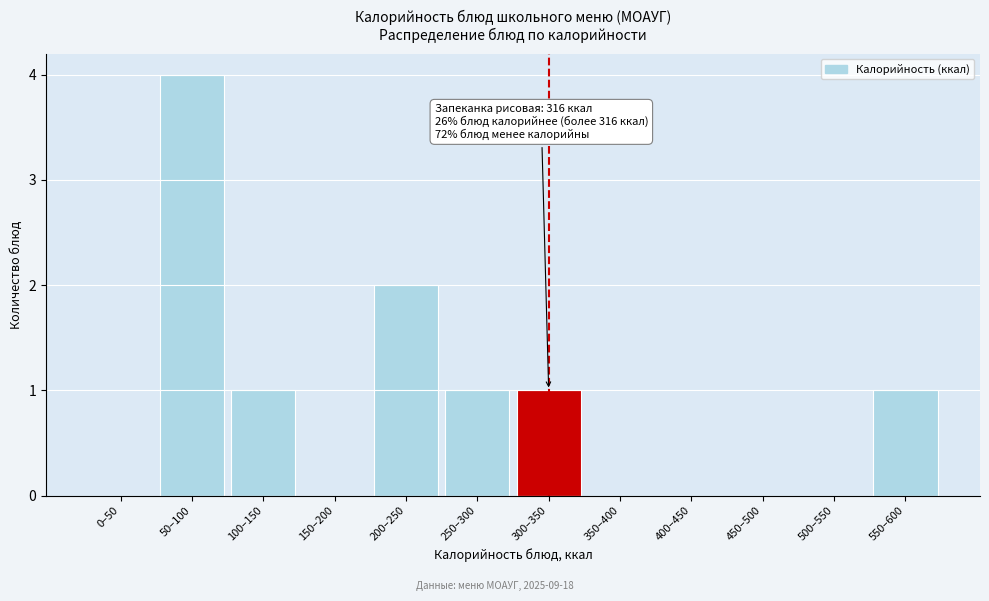

Reading left to right, transcribe all the data shown in this chart.

0–50=0	50–100=4	100–150=1	150–200=0	200–250=2	250–300=1	300–350=1	350–400=0	400–450=0	450–500=0	500–550=0	550–600=1